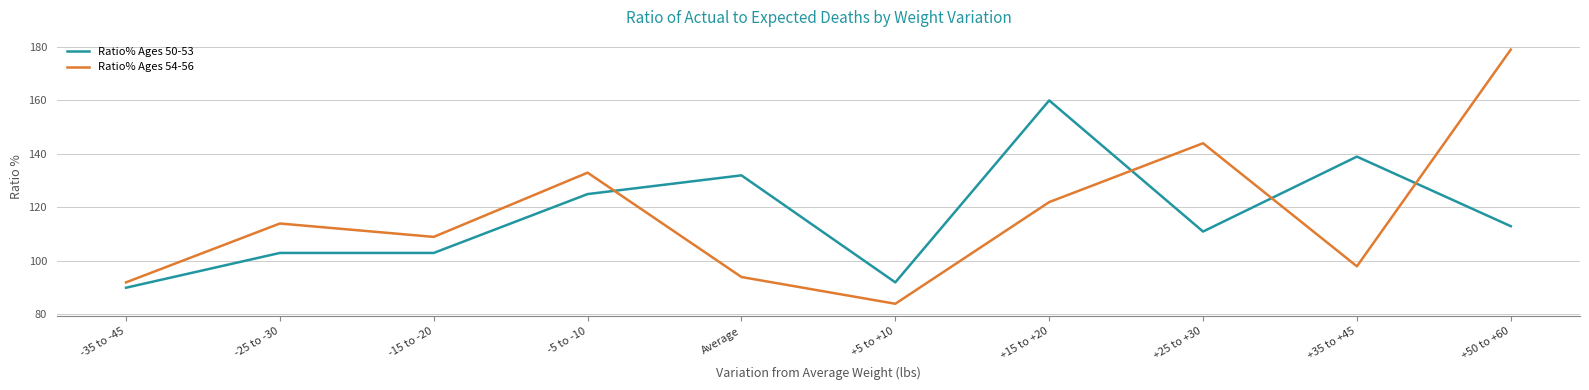

Where do Ratio% Ages 50-53 and Ratio% Ages 54-56 first cross each other?

-5 to -10 and Average